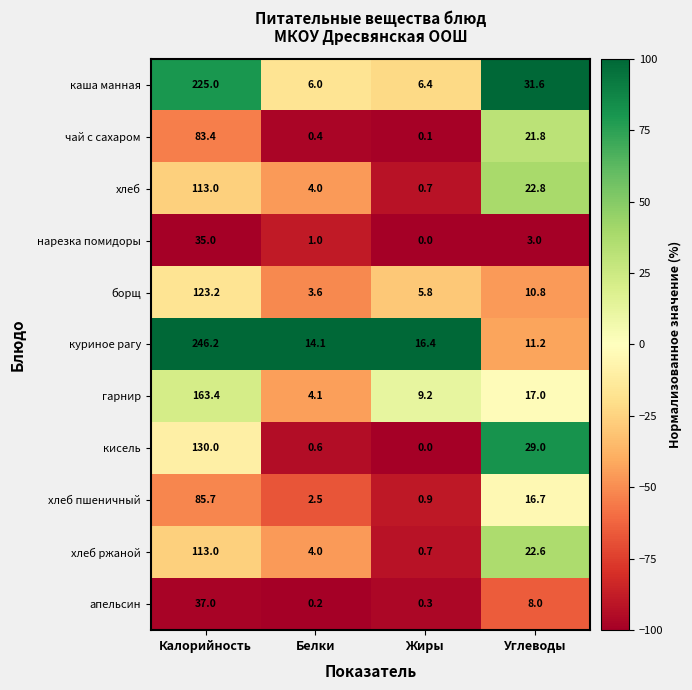

Which series has the widest spread of values?

куриное рагу